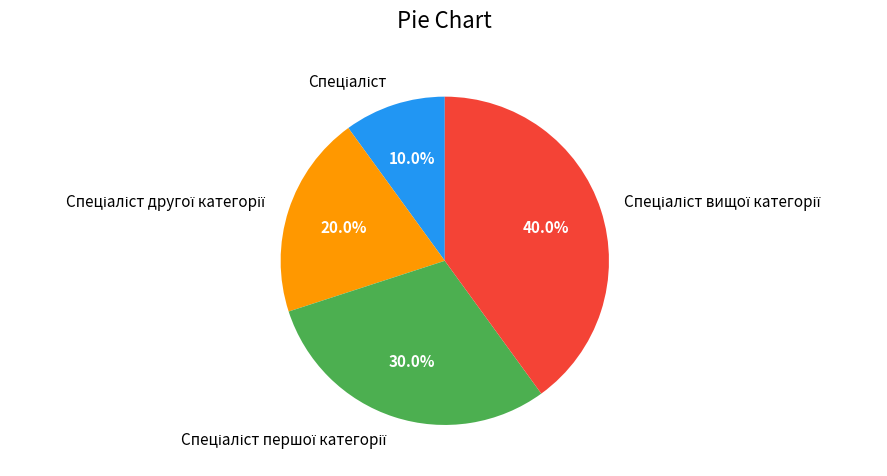

Is there any slice that represents more than half of the pie?

No